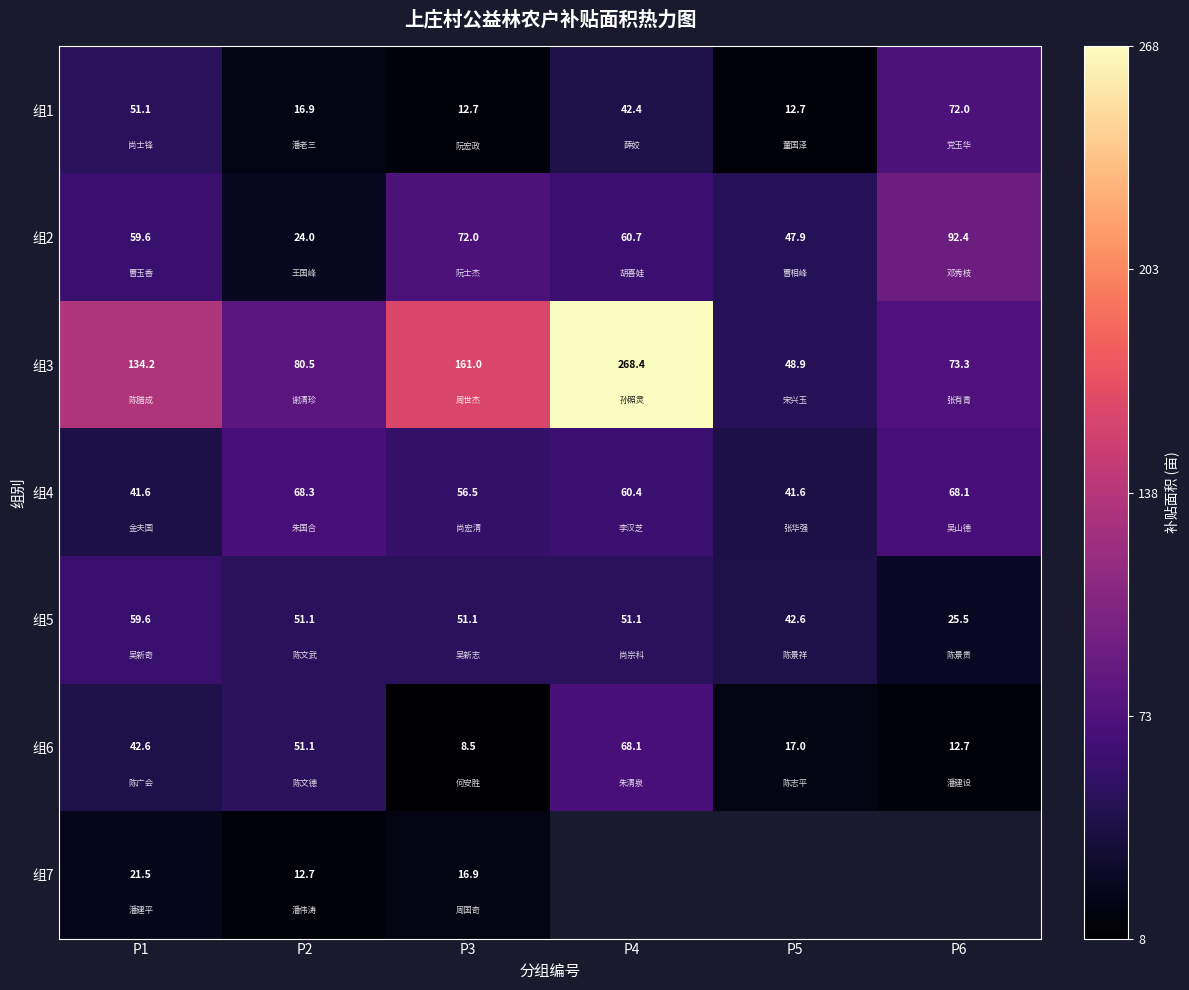

Which category has the highest value in the 组1 series?

P6